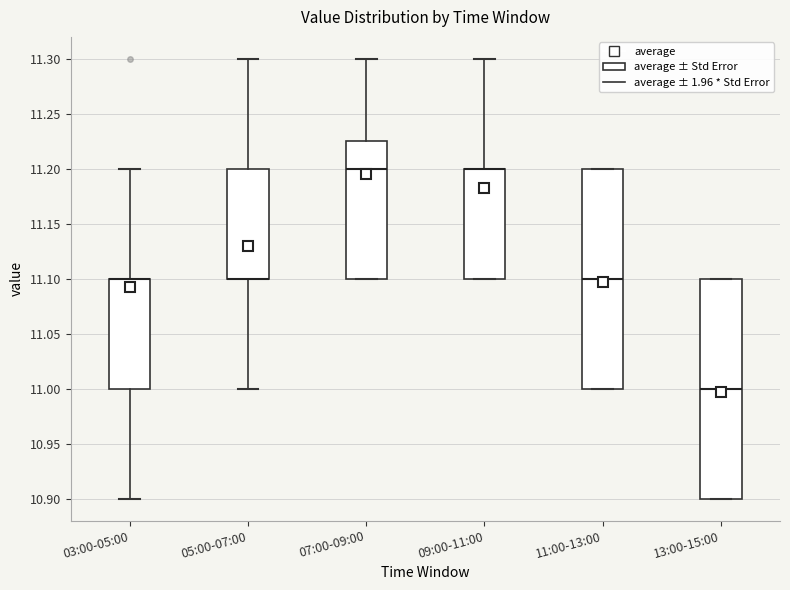

Reading left to right, read every box against the y-axis: the position of its median line, the range the box covers, and the ends of its whiskers. The values are not printed on the chart, so give them approximately, as read against the axis.

03:00-05:00: median 11.100 (drawn on the box's upper edge), box 11.000 to 11.100, whiskers 10.900 to 11.200
05:00-07:00: median 11.100 (drawn on the box's lower edge), box 11.100 to 11.200, whiskers 11.000 to 11.300
07:00-09:00: median 11.200, box 11.100 to 11.225, whiskers 11.100 to 11.300
09:00-11:00: median 11.200 (drawn on the box's upper edge), box 11.100 to 11.200, whiskers 11.100 to 11.300
11:00-13:00: median 11.100, box 11.000 to 11.200, whiskers 11.000 to 11.200
13:00-15:00: median 11.000, box 10.900 to 11.100, whiskers 10.900 to 11.100